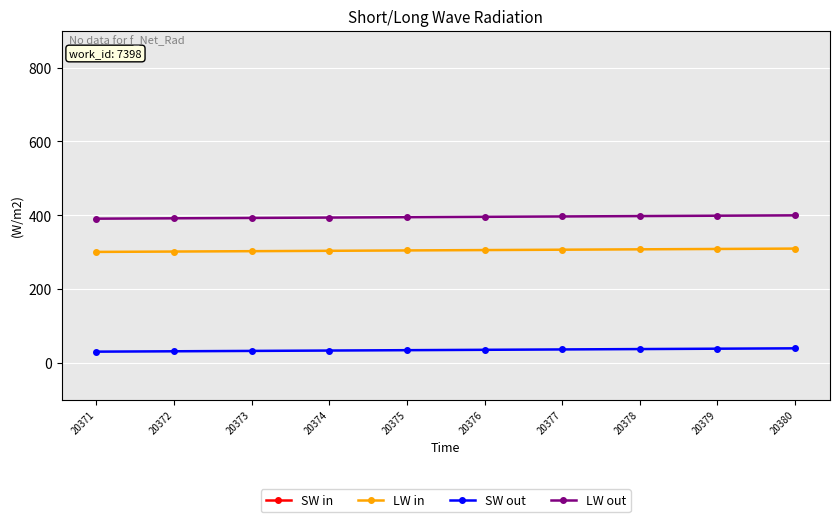

What is the difference between the maximum and second lowest values in the LW in series?

8